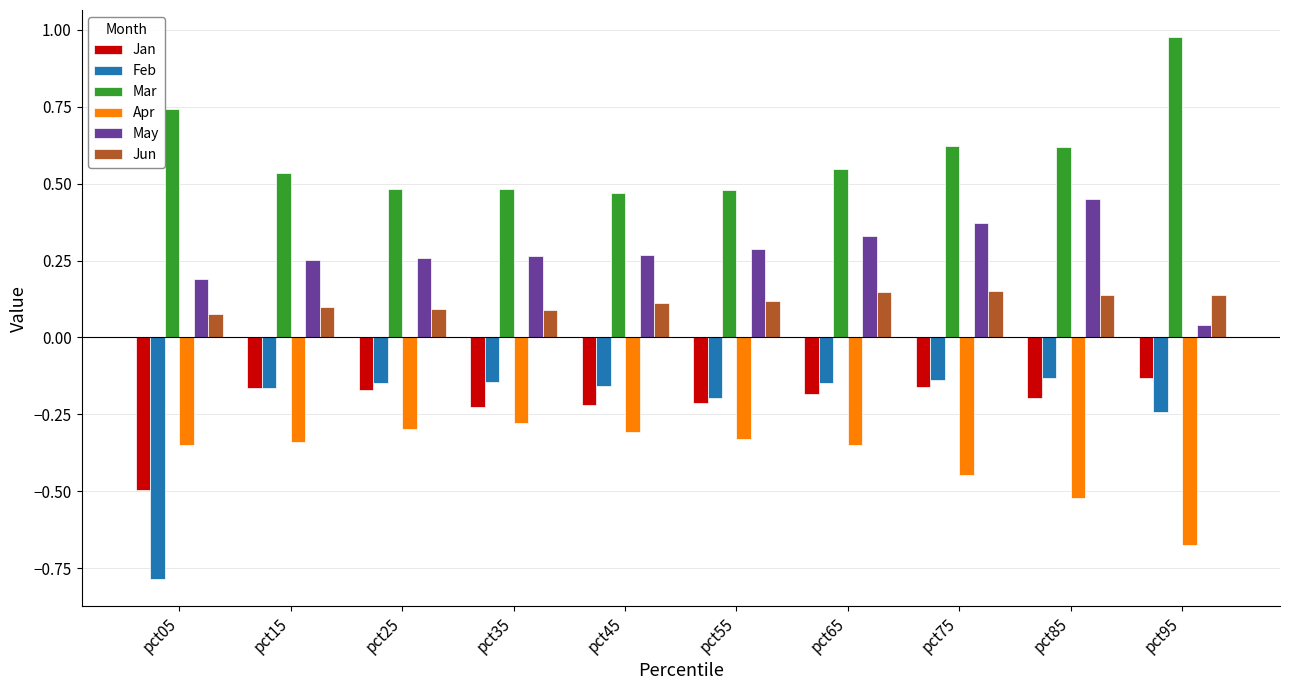

Which series changed the most between pct85 and pct95?

May